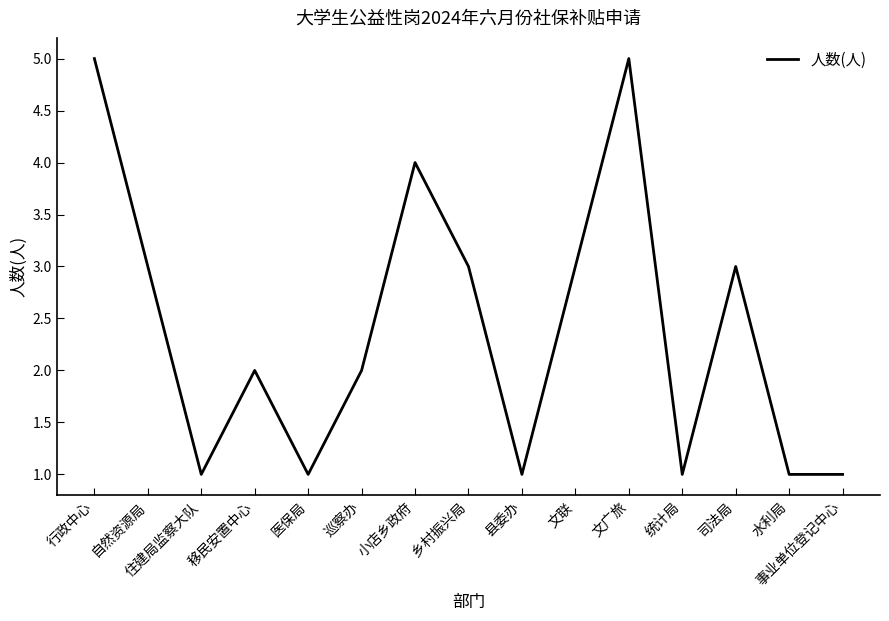

What is the average value?

2